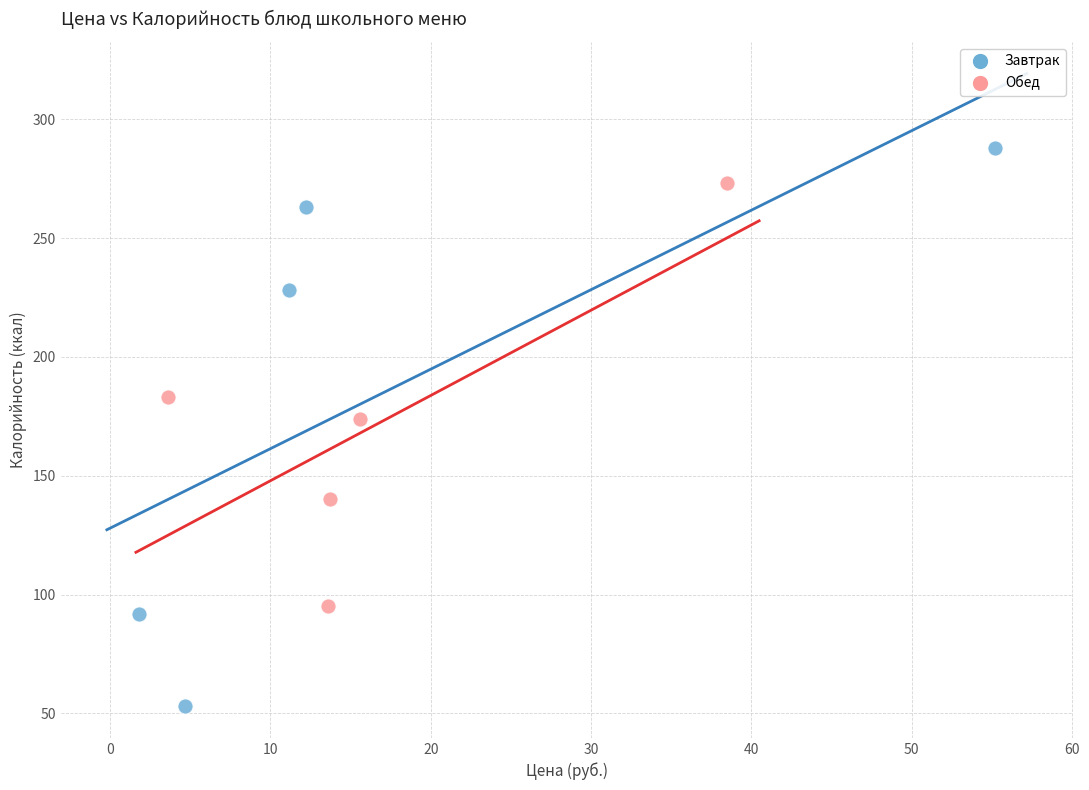

Which series contains the highest Y value?

Завтрак